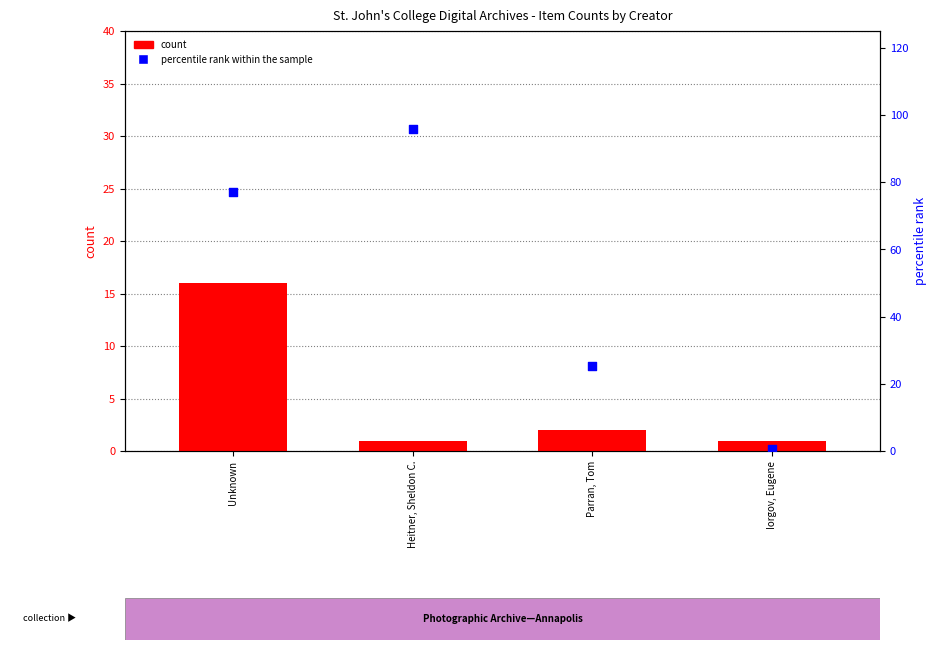

Which series has the widest spread of Y values?

percentile rank within the sample